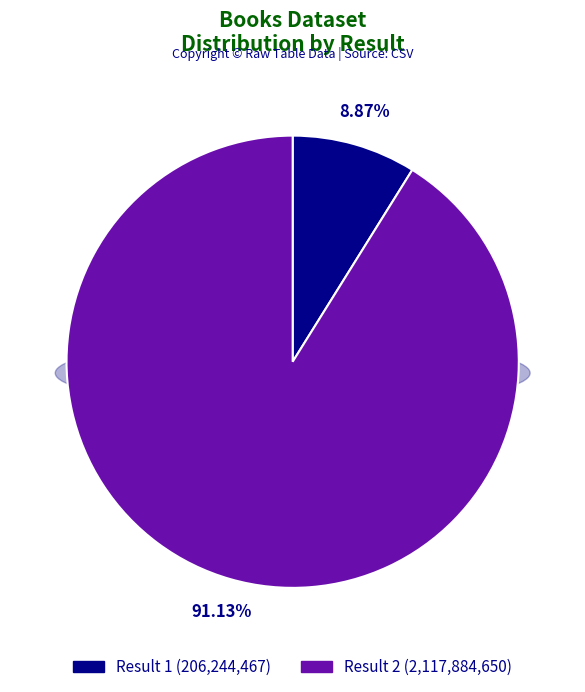

Does 2 represent more than half of the total?

Yes